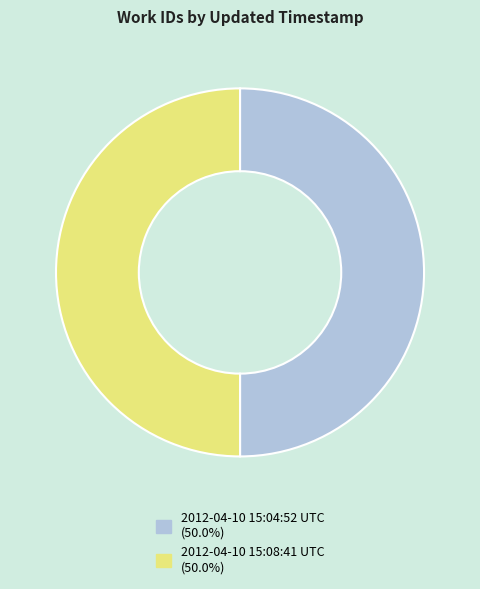

Is it true that 2012-04-10 15:04:52 UTC is 50% of the pie?

True